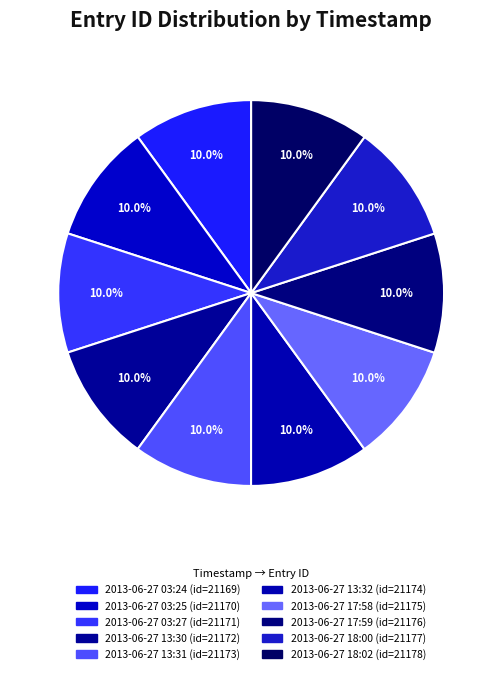

Count the number of slices in the pie.

10